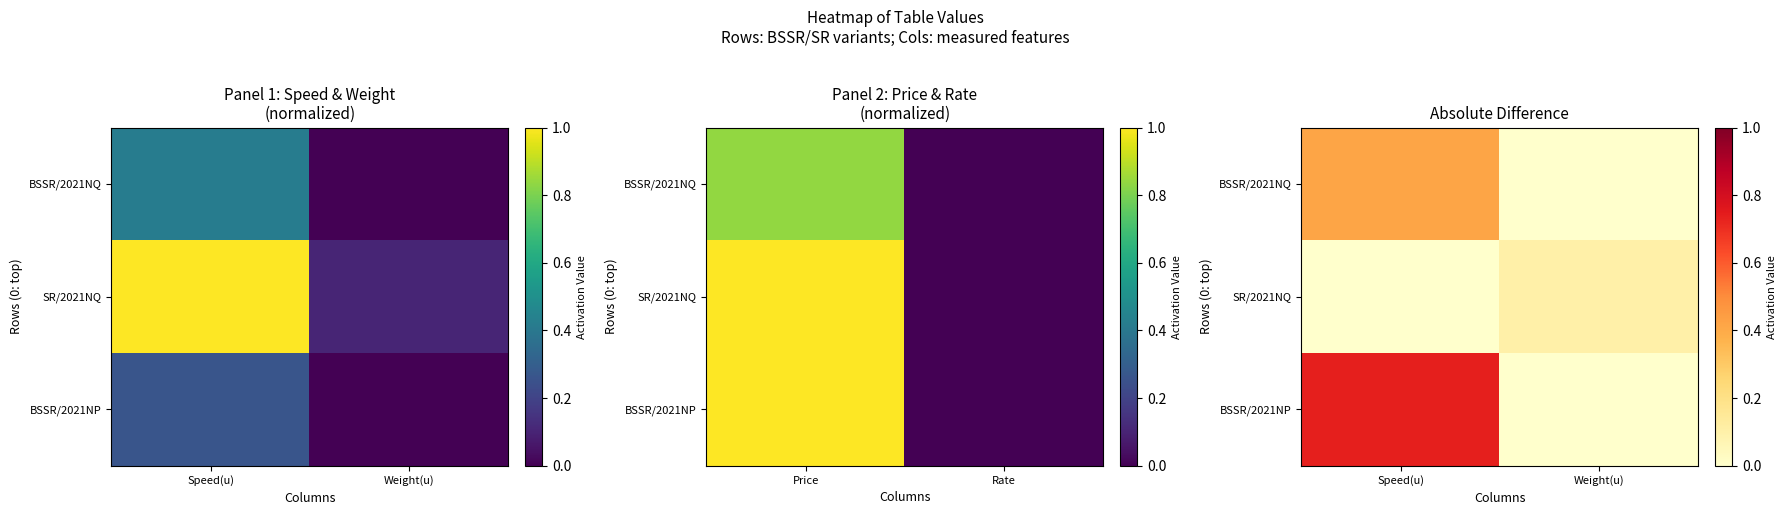

Rank the categories by BSSR/2021NP value from lowest to highest.

Weight(u), Speed(u)